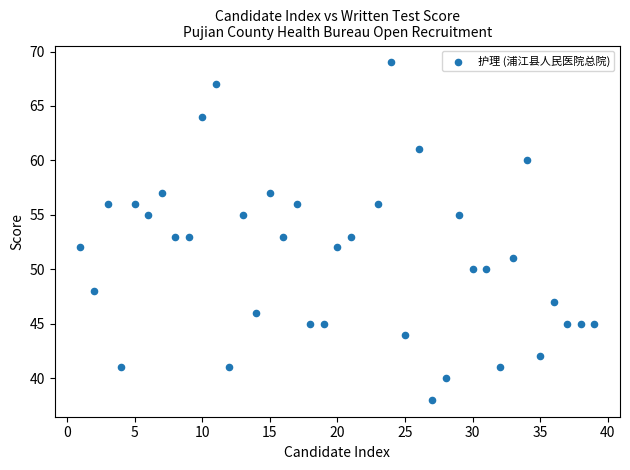

What is the range of X values (max minus min)?

38